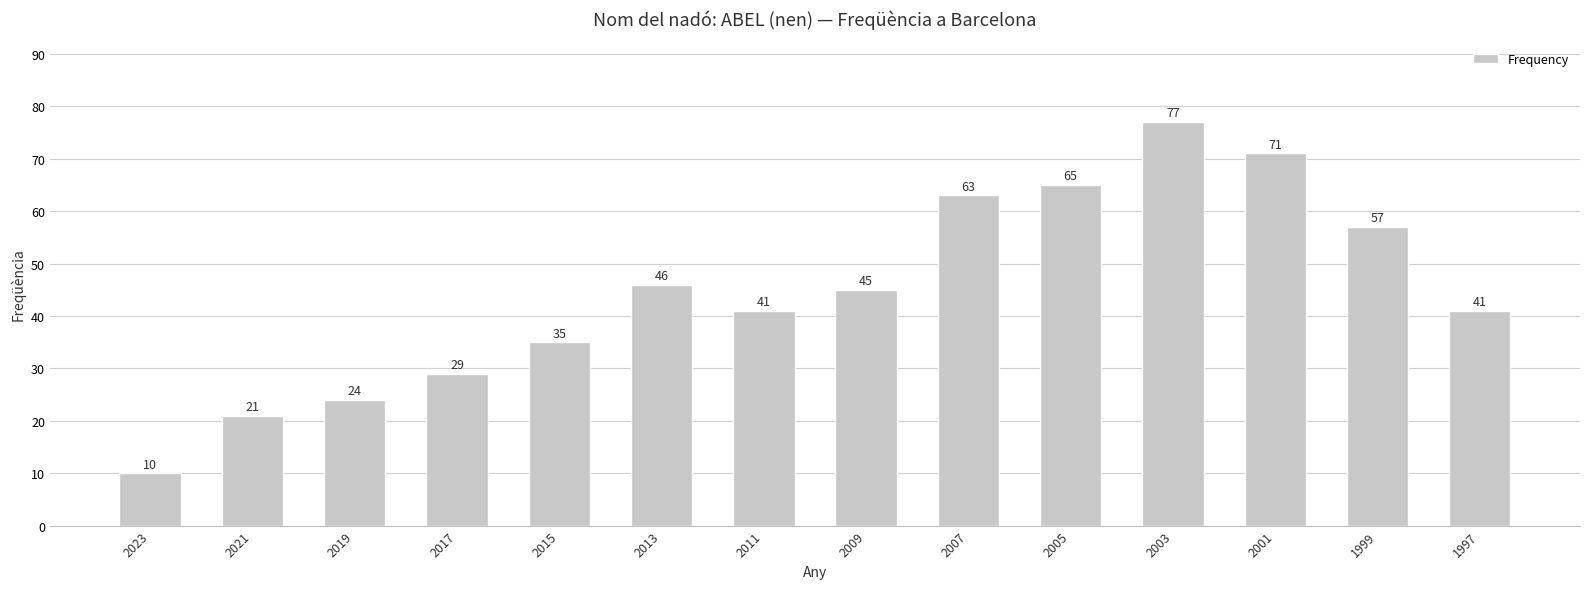

Reading left to right, what are all the values shown in this chart?

2023=10	2021=21	2019=24	2017=29	2015=35	2013=46	2011=41	2009=45	2007=63	2005=65	2003=77	2001=71	1999=57	1997=41